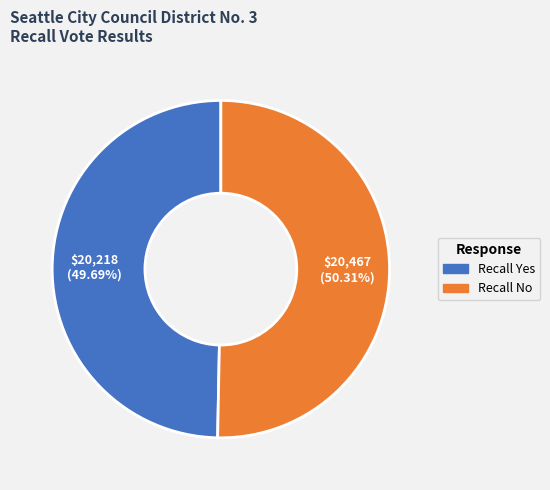

How many segments does this pie chart have?

2